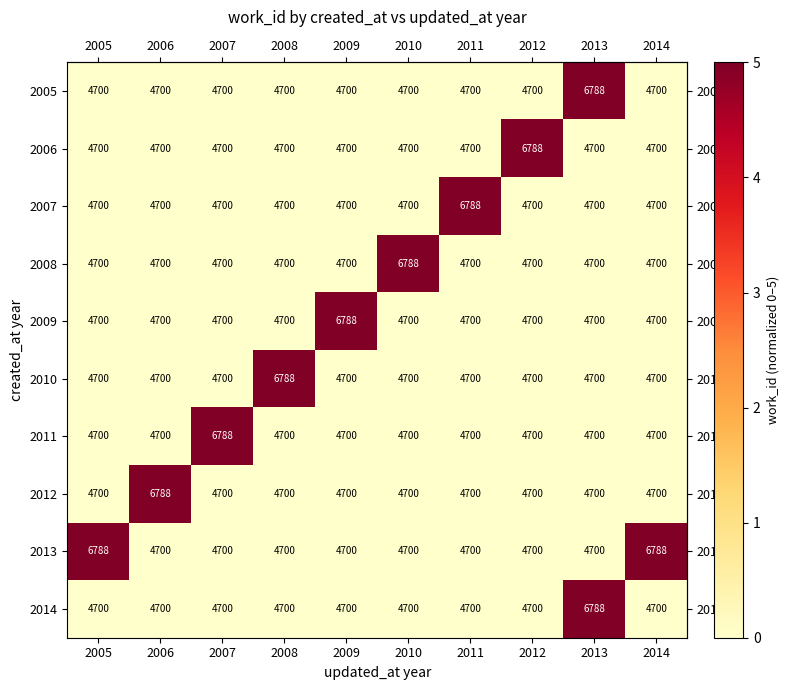

Is it true that 2011 equals 4700 at 2010?

True